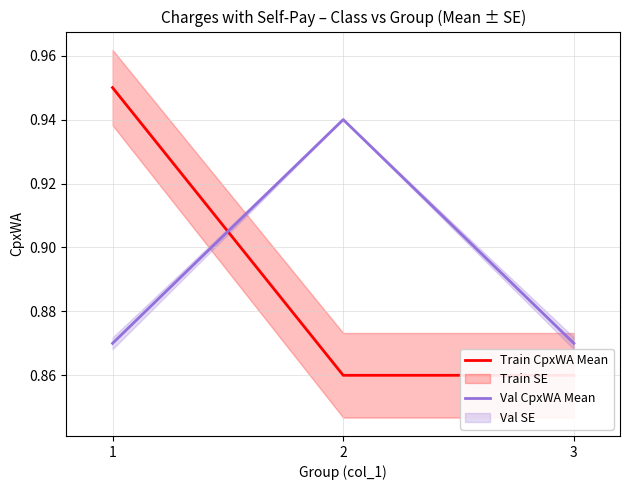

Reading left to right, what are all the values shown in this chart?

Train CpxWA Mean: 1=0.9	2=0.9	3=0.9
Val CpxWA Mean: 1=0.9	2=0.9	3=0.9